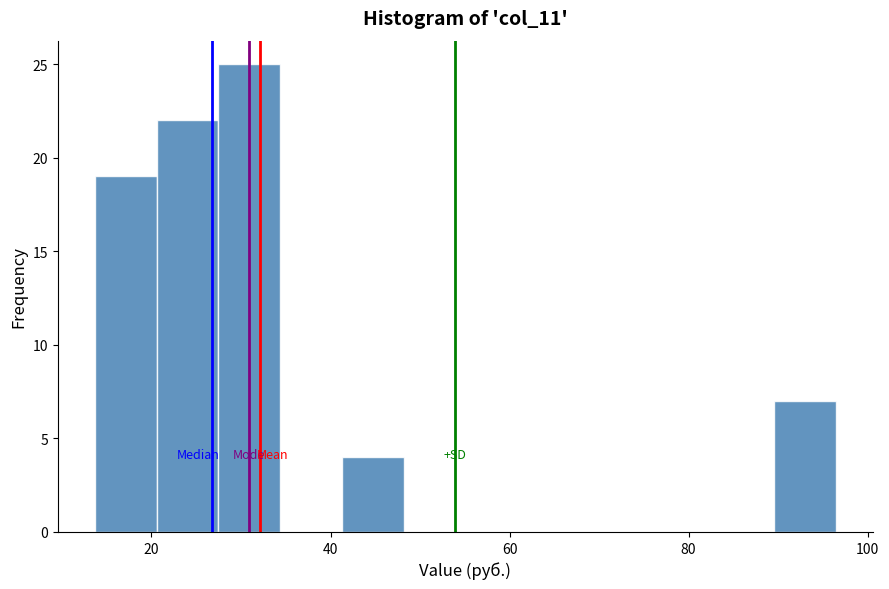

Read against the x-axis, roughly where is the centre of the tallest bar?

30